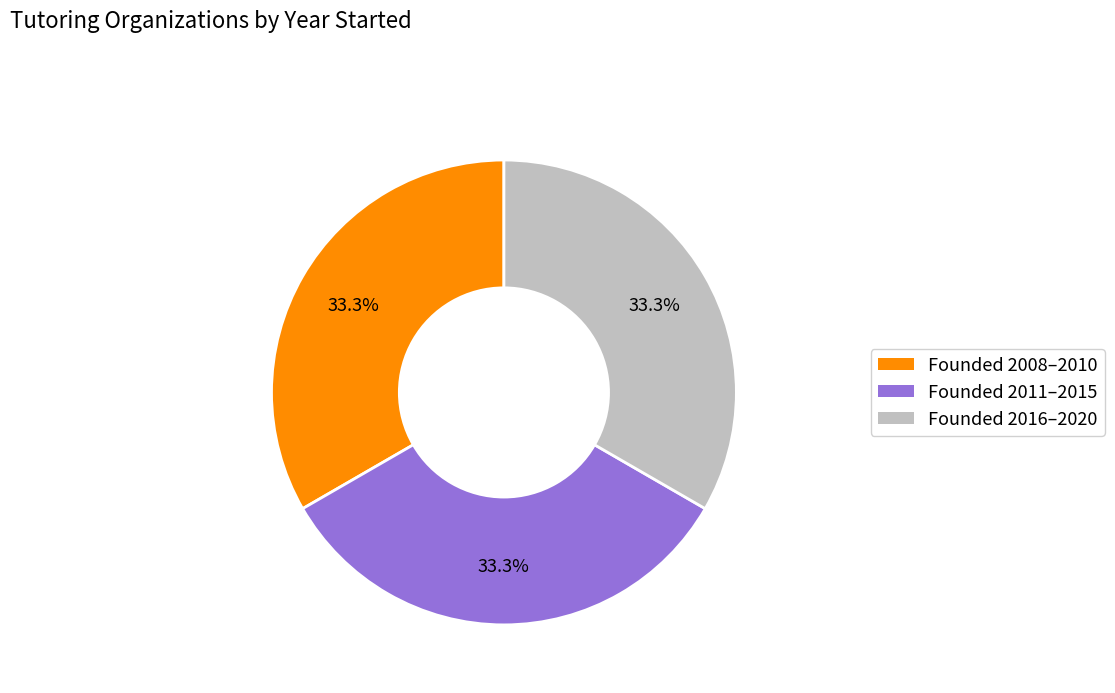

What is the total percentage of Founded 2008–2010 and Founded 2016–2020?

66.7%